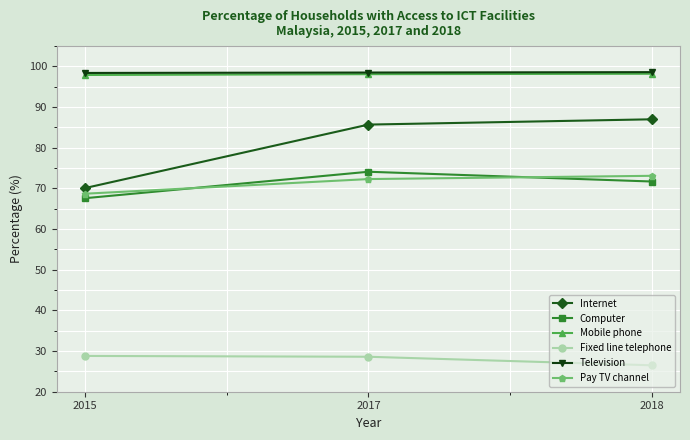

How many data points in Computer are less than 71?

1